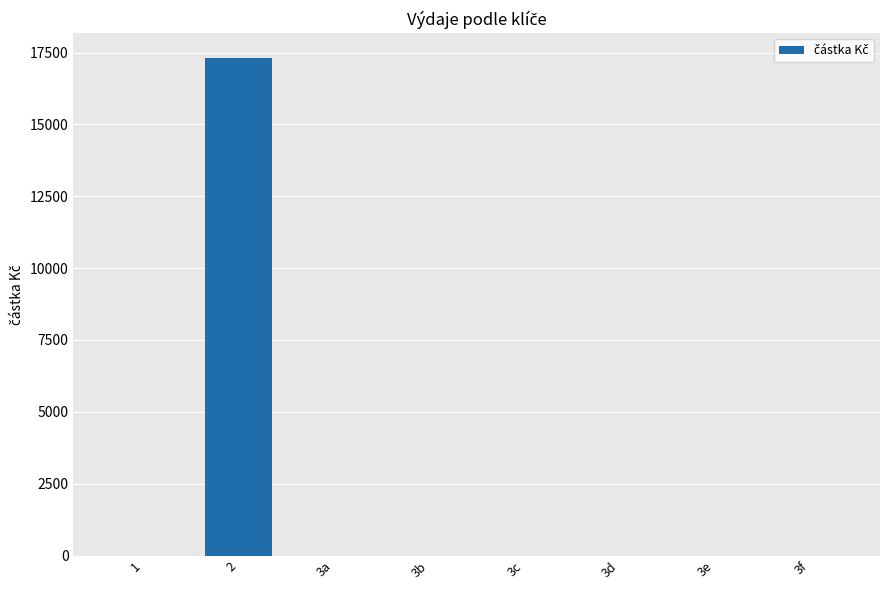

At which category does the chart reach its peak across all series?

2